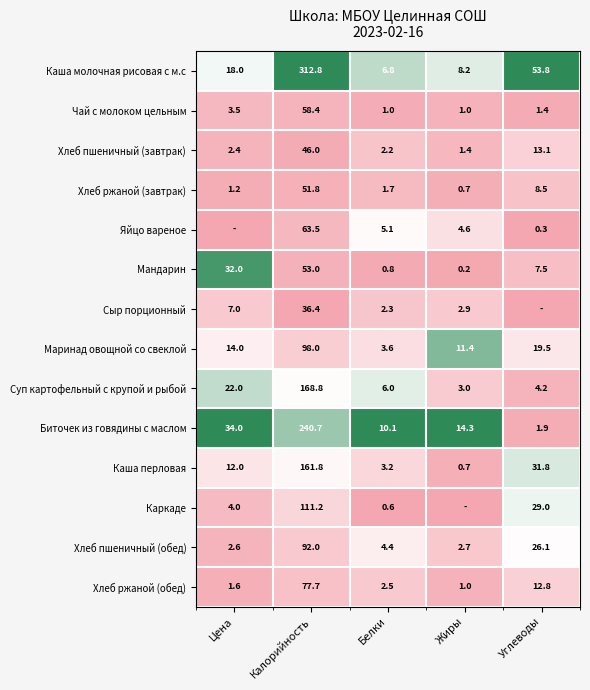

Is it true that Каша молочная рисовая с м.с equals 53.8 at Углеводы?

True